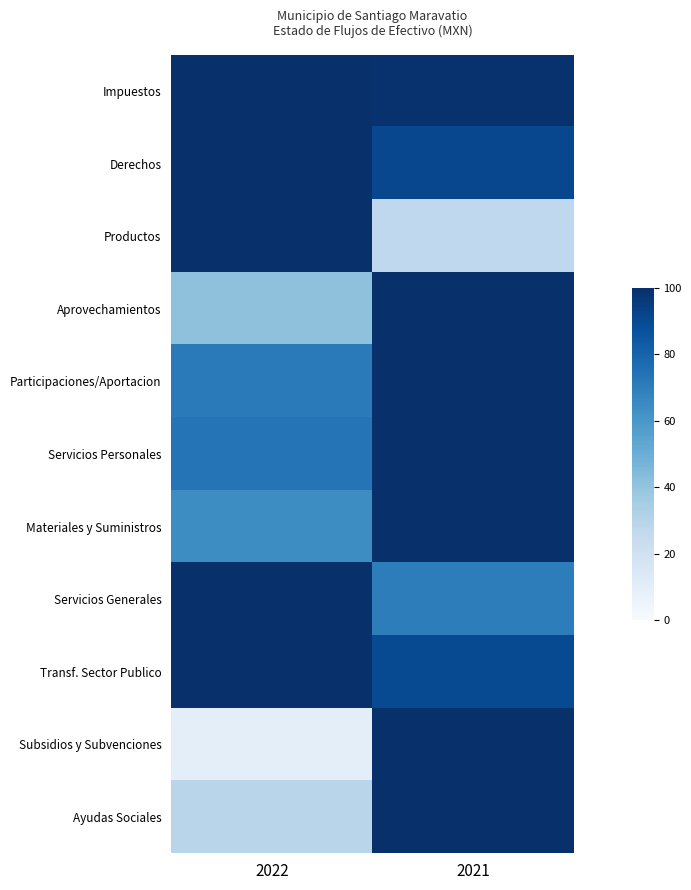

At 2022, list the series in order from largest to smallest.

Impuestos, Derechos, Productos, Servicios Generales, Transf. Sector Publico, Servicios Personales, Participaciones/Aportacion, Materiales y Suministros, Aprovechamientos, Ayudas Sociales, Subsidios y Subvenciones